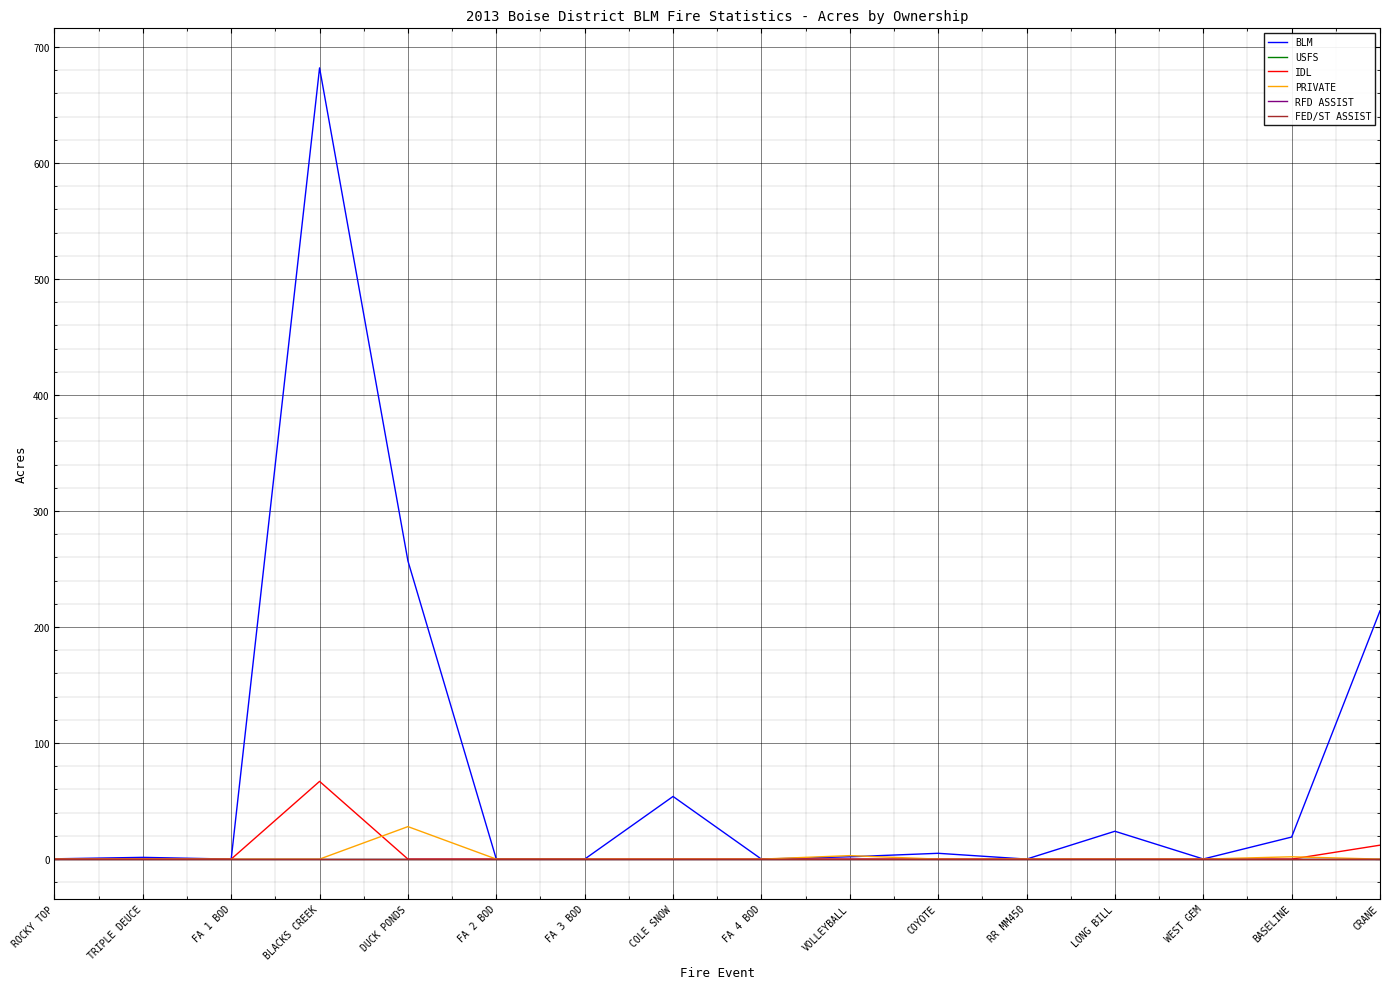

Rank the series by their maximum value, from highest to lowest.

BLM, IDL, PRIVATE, USFS, RFD ASSIST, FED/ST ASSIST